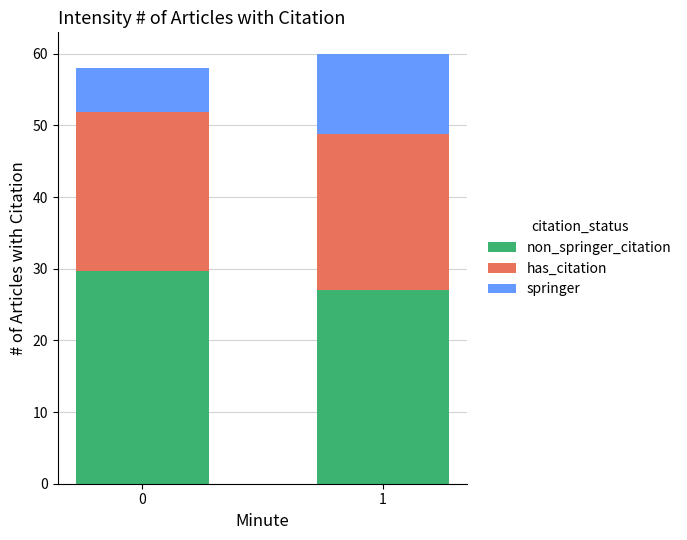

What is the total value across all series at 1?

60.0